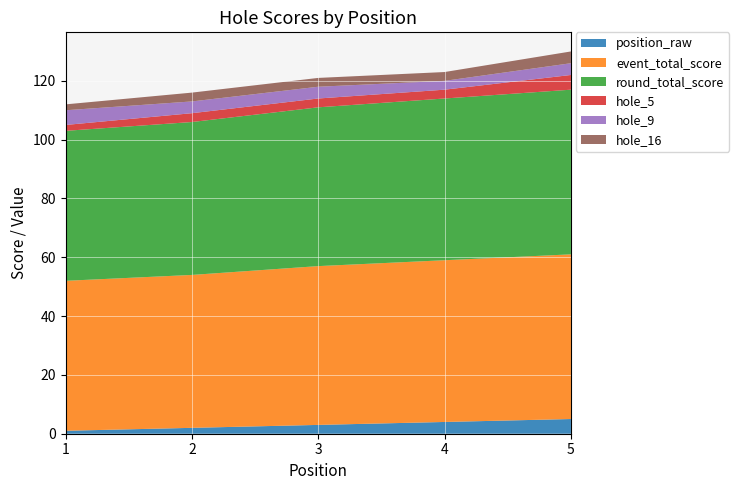

Reading right to left, transcribe all the data shown in this chart.

position_raw: 5	4	3	2	1
event_total_score: 56	55	54	52	51
round_total_score: 56	55	54	52	51
hole_5: 5	3	3	3	2
hole_9: 4	3	4	4	5
hole_16: 4	3	3	3	2